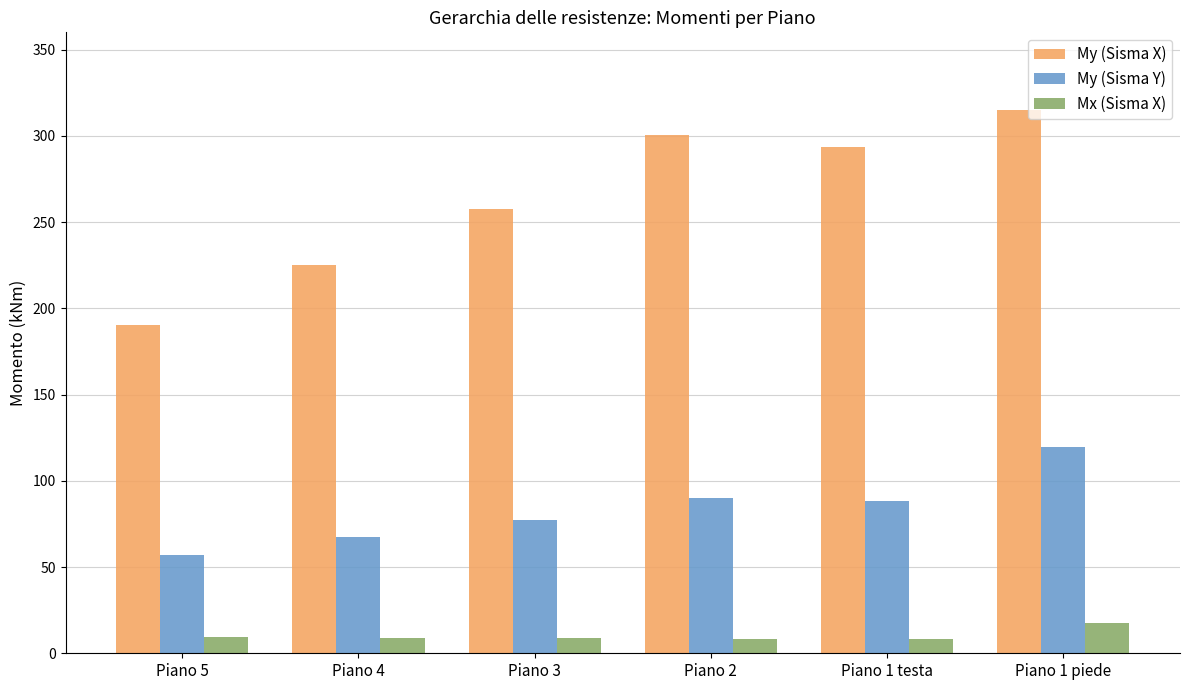

How many bars are there in each group?

3